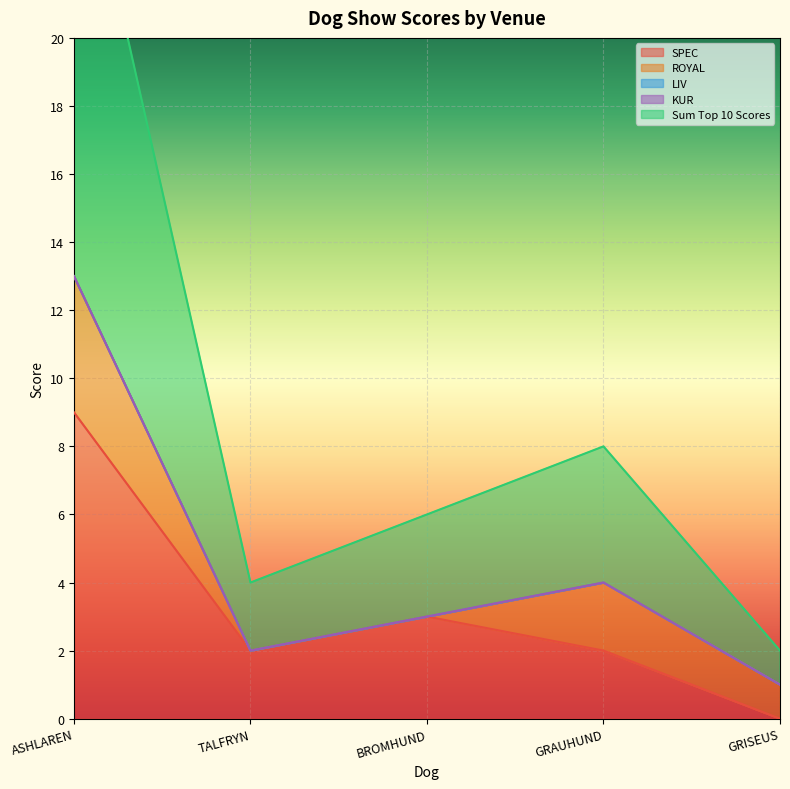

Is it true that Sum Top 10 Scores equals 1 at TALFRYN TRULY EXCITING AI?

False